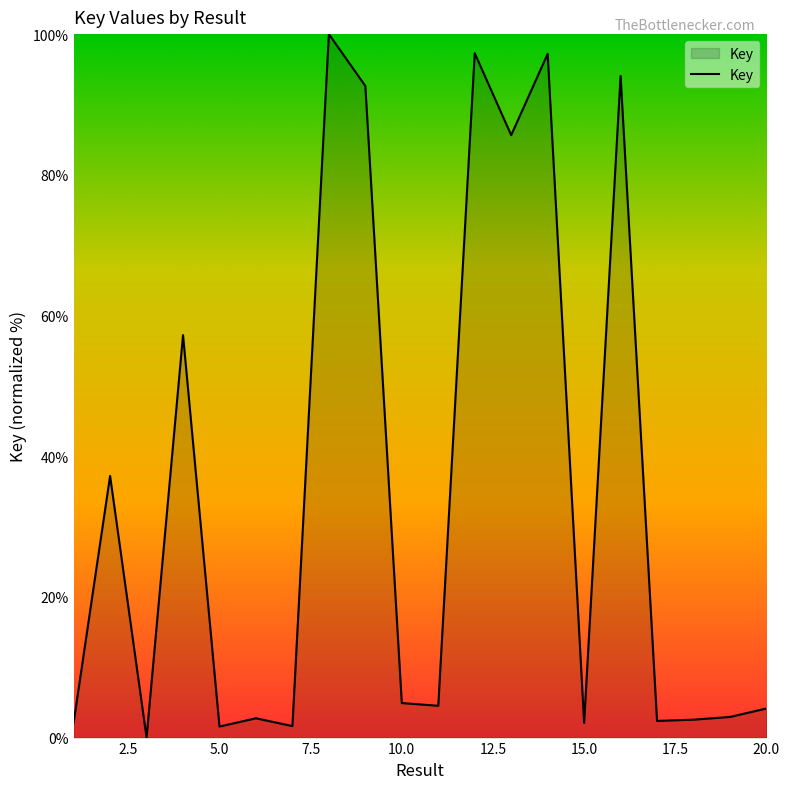

What is the greatest value displayed?

100.0